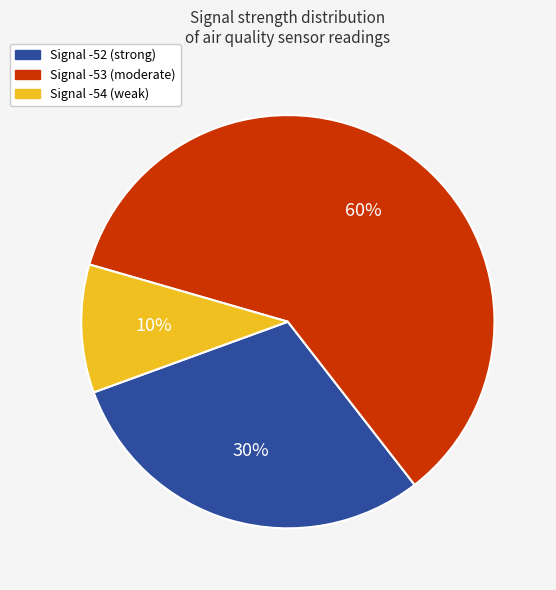

The Signal -53 (moderate) slice represents 60% of the pie. True or false?

True